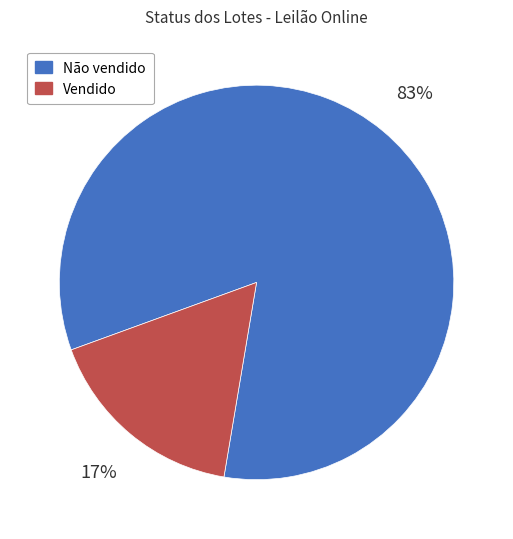

Is the sum of Não vendido and Vendido greater than half?

Yes